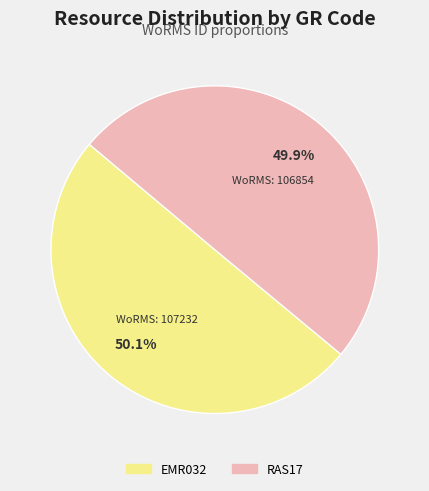

Is there a majority slice in this chart?

Yes